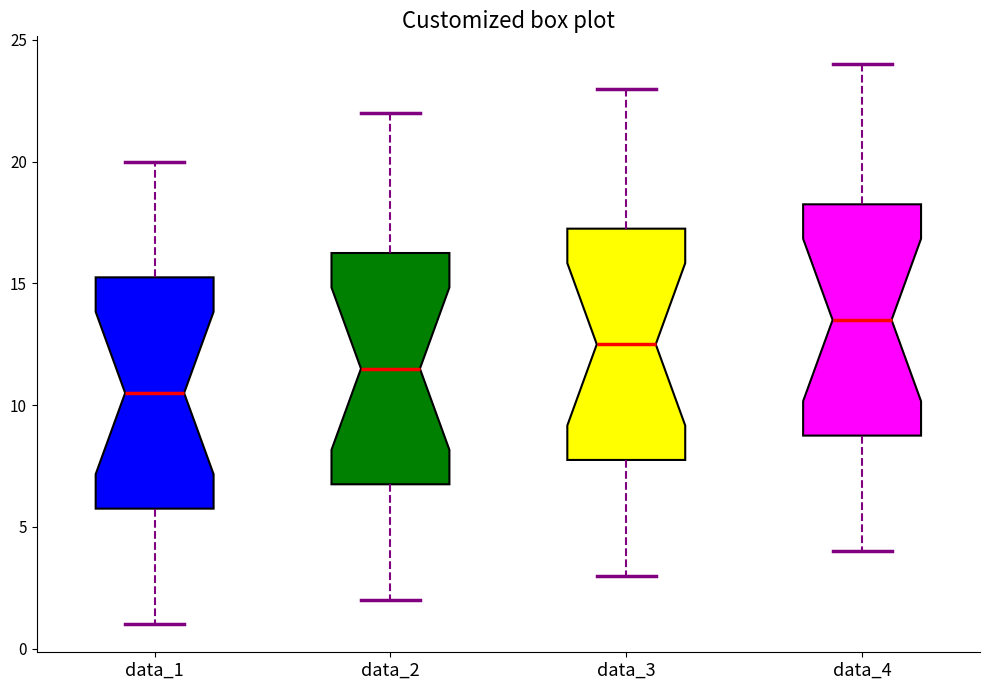

Reading left to right, read every box against the y-axis: the position of its median line, the range the box covers, and the ends of its whiskers. The values are not printed on the chart, so give them approximately, as read against the axis.

data_1: median 10.5, box 6.0 to 15.5, whiskers 1.0 to 20.0
data_2: median 11.5, box 7.0 to 16.5, whiskers 2.0 to 22.0
data_3: median 12.5, box 8.0 to 17.5, whiskers 3.0 to 23.0
data_4: median 13.5, box 9.0 to 18.5, whiskers 4.0 to 24.0